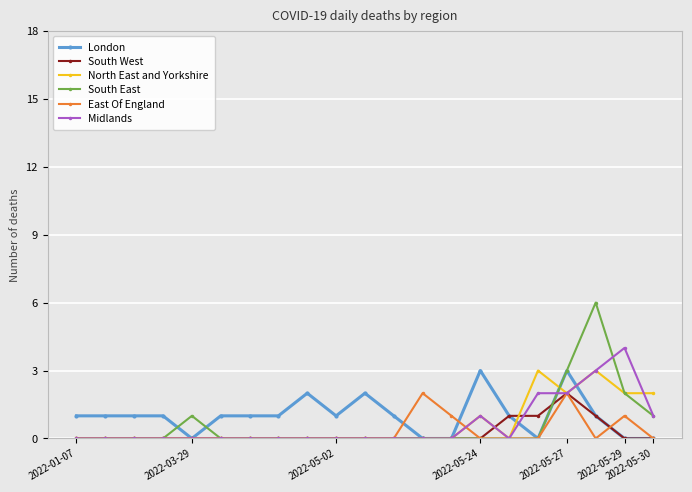

How many South West values are between 0 and 1?

20